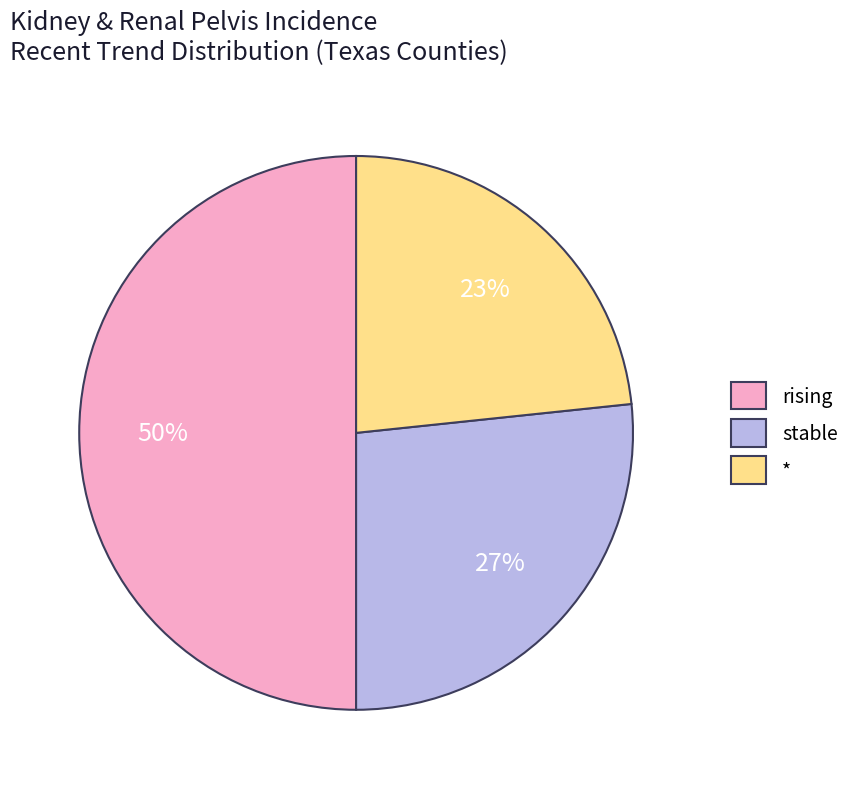

Is it true that rising is 50% of the pie?

True